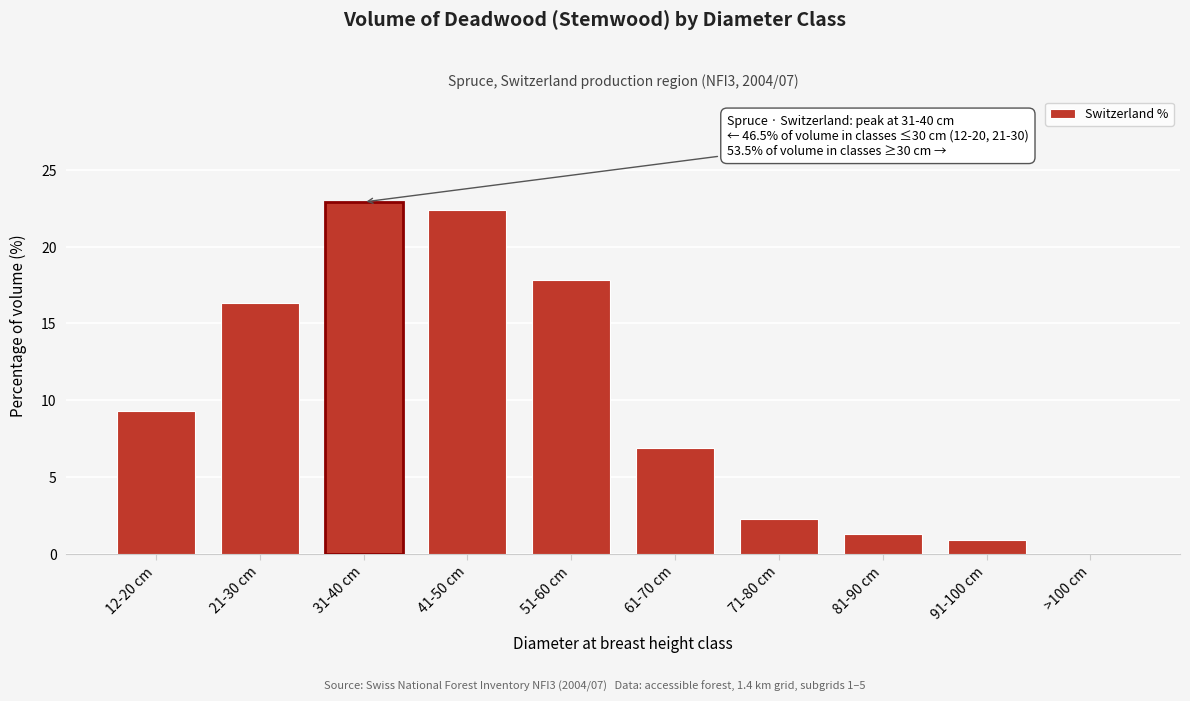

Reading left to right, transcribe all the data shown in this chart.

12-20 cm=9.3	21-30 cm=16.3	31-40 cm=22.9	41-50 cm=22.4	51-60 cm=17.8	61-70 cm=6.9	71-80 cm=2.3	81-90 cm=1.3	91-100 cm=0.9	>100 cm=0.0